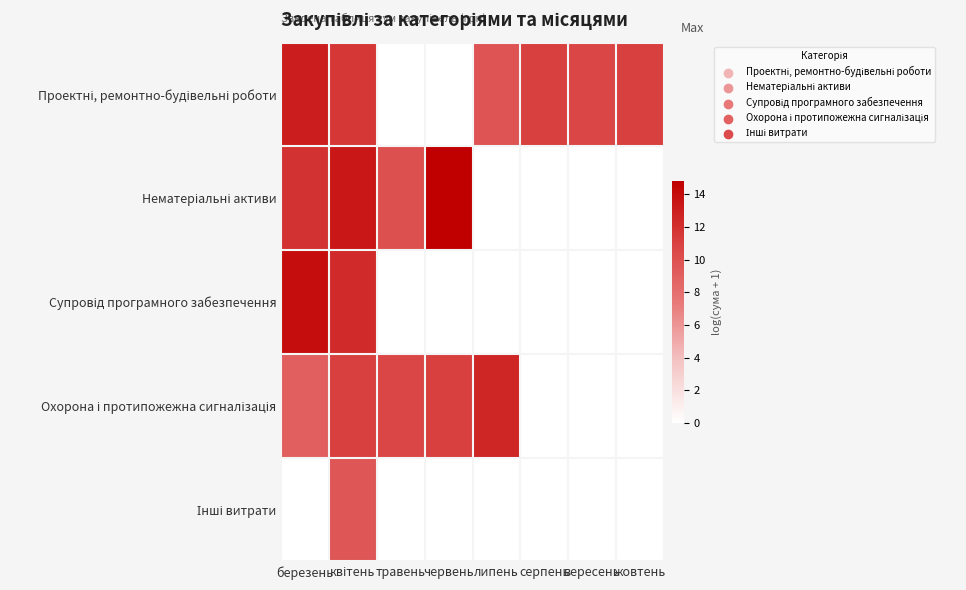

At липень, list the series in order from largest to smallest.

Охорона і протипожежна сигналізація, Проектні, ремонтно-будівельні роботи, Нематеріальні активи, Супровід програмного забезпечення, Інші витрати